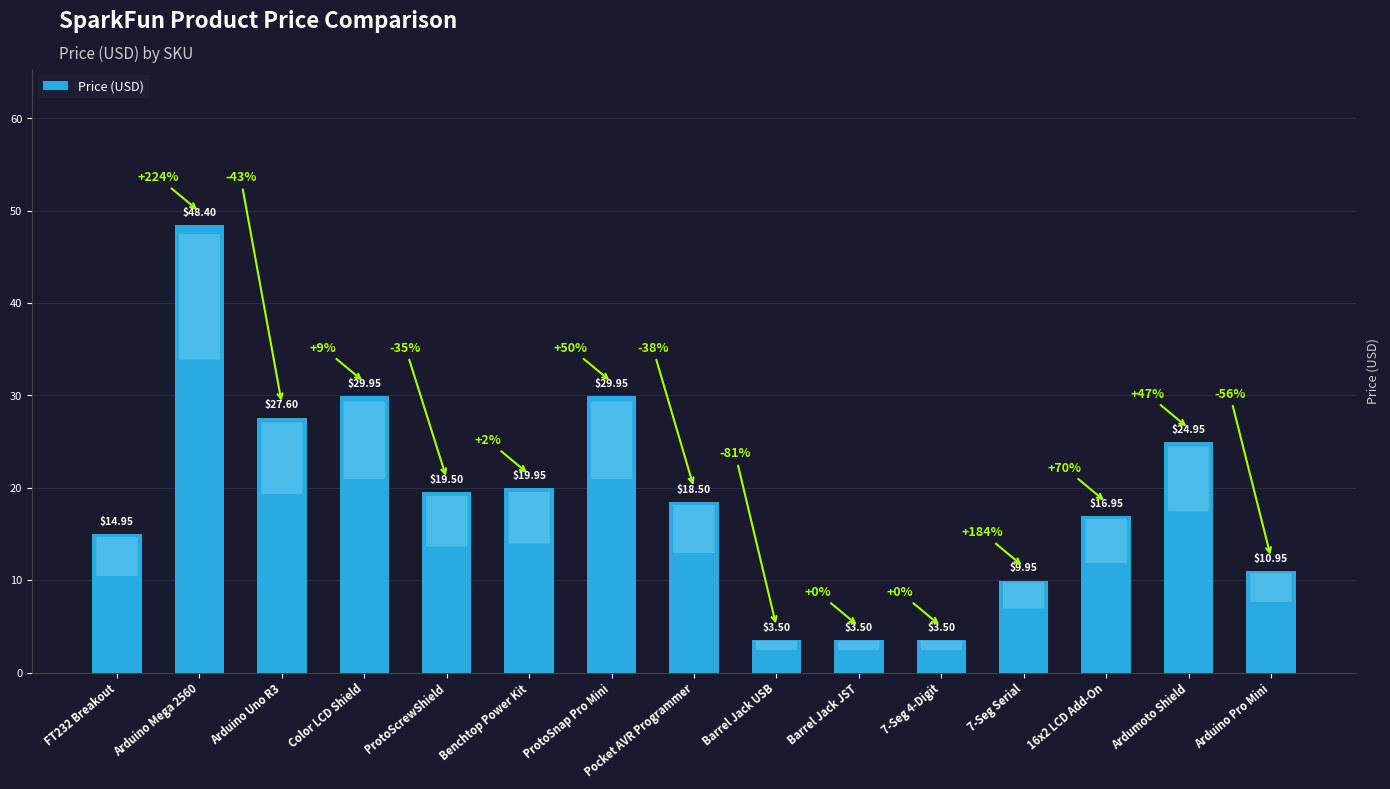

Where does the data first go above 18?

Arduino Mega 2560